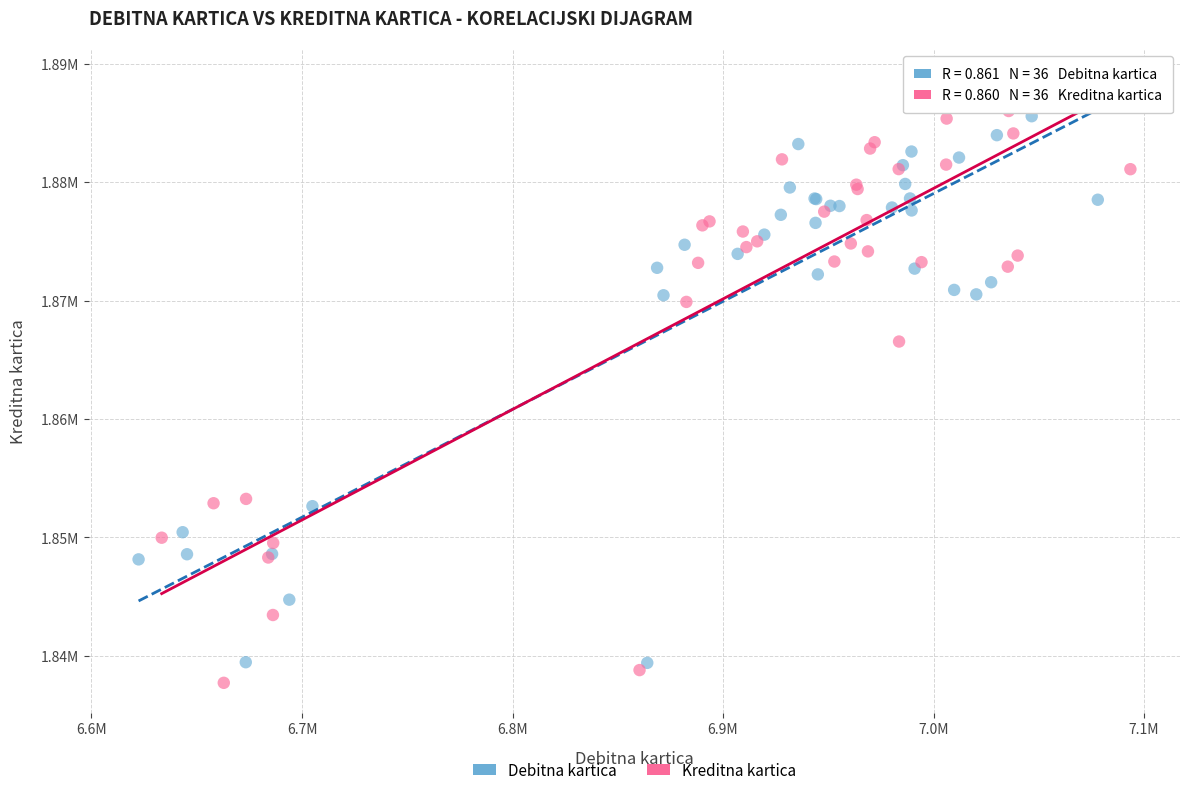

What are all the series names shown in the legend?

Debitna kartica, Kreditna kartica